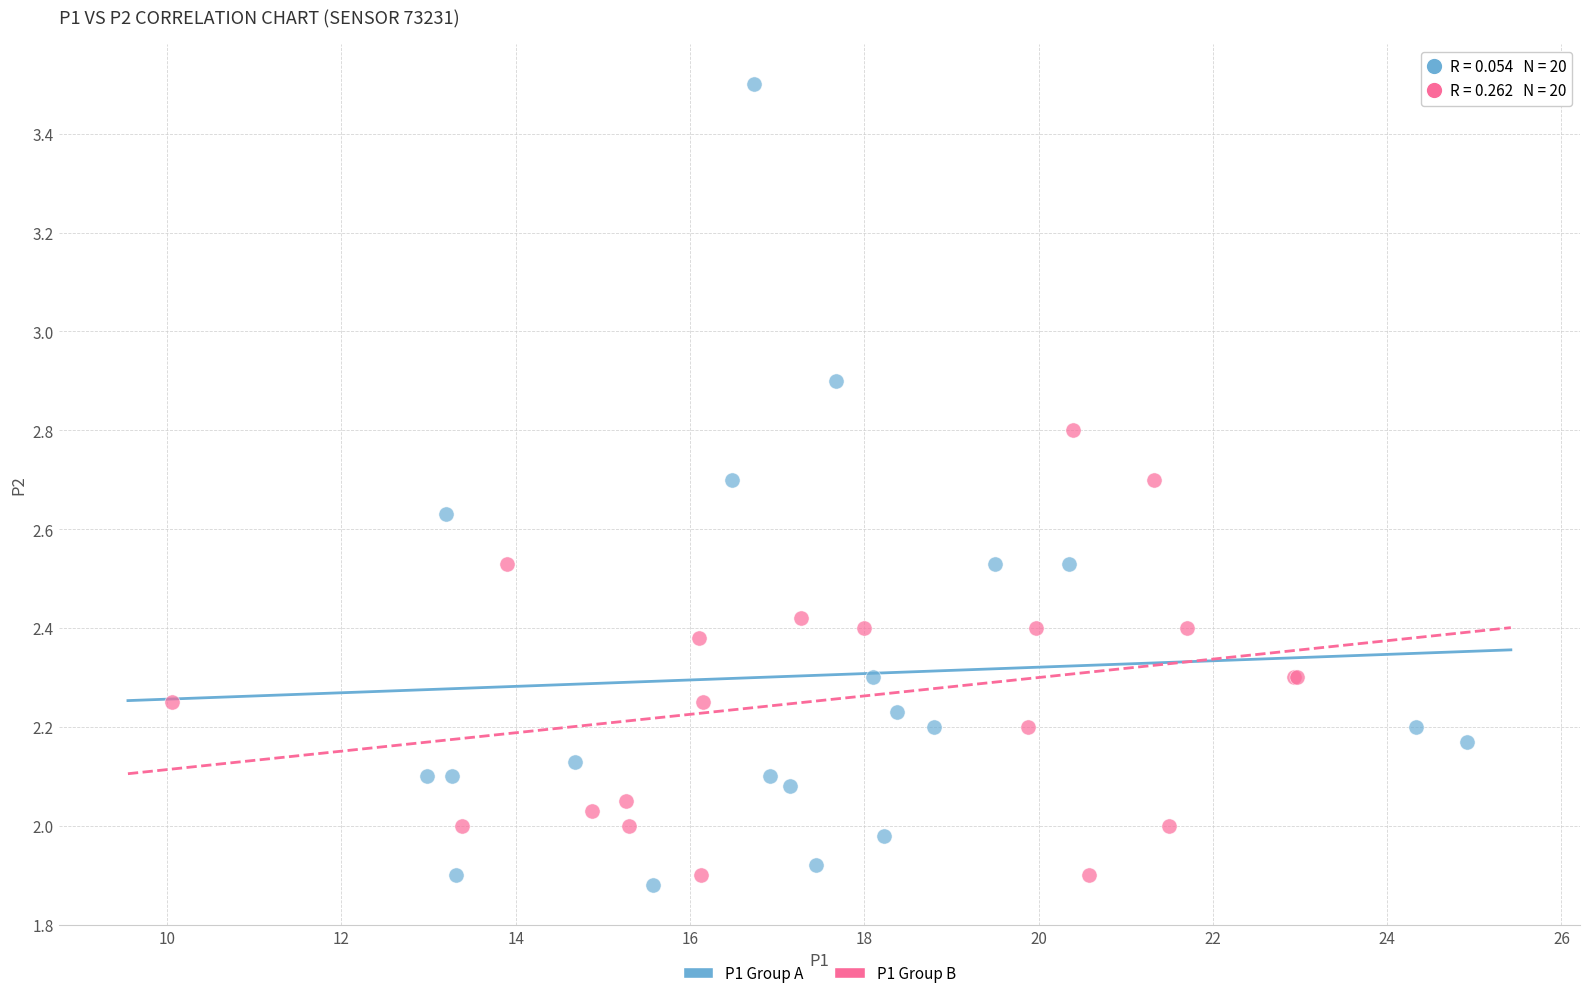

Which series has the largest Y range (max minus min)?

P1 Group A